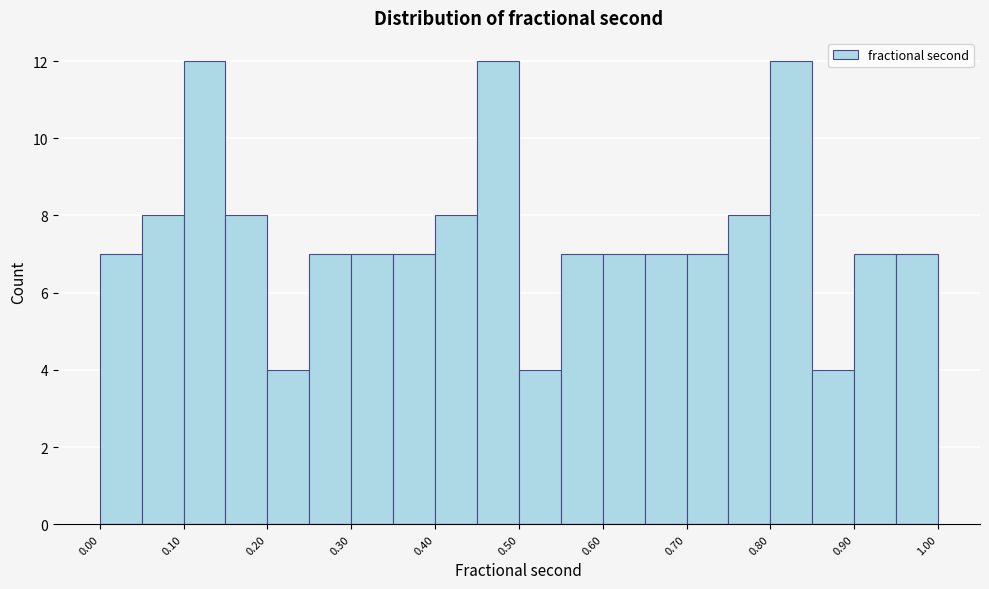

Reading left to right, list every bar in this chart as the range it spans on the x-axis followed by its height. The values are not printed on the chart, so give them approximately, as read against the axis.

0.00 to 0.05: 7
0.05 to 0.10: 8
0.10 to 0.15: 12
0.15 to 0.20: 8
0.20 to 0.25: 4
0.25 to 0.30: 7
0.30 to 0.35: 7
0.35 to 0.40: 7
0.40 to 0.45: 8
0.45 to 0.50: 12
0.50 to 0.55: 4
0.55 to 0.60: 7
0.60 to 0.65: 7
0.65 to 0.70: 7
0.70 to 0.75: 7
0.75 to 0.80: 8
0.80 to 0.85: 12
0.85 to 0.90: 4
0.90 to 0.95: 7
0.95 to 1.00: 7